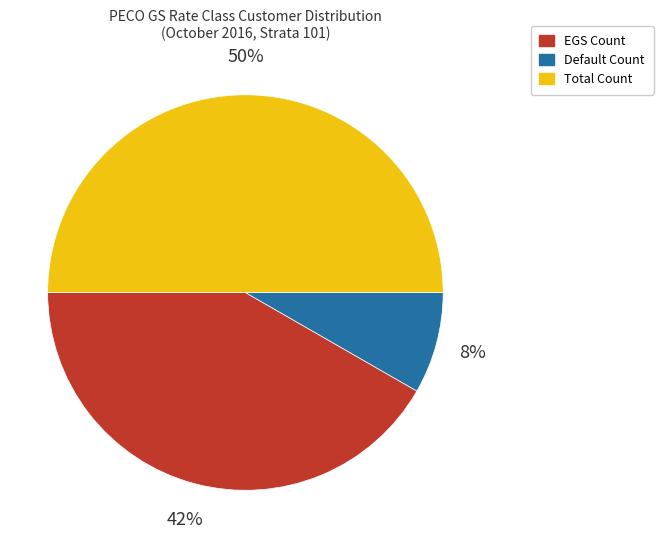

To the nearest percent, what is the average slice percentage?

33%